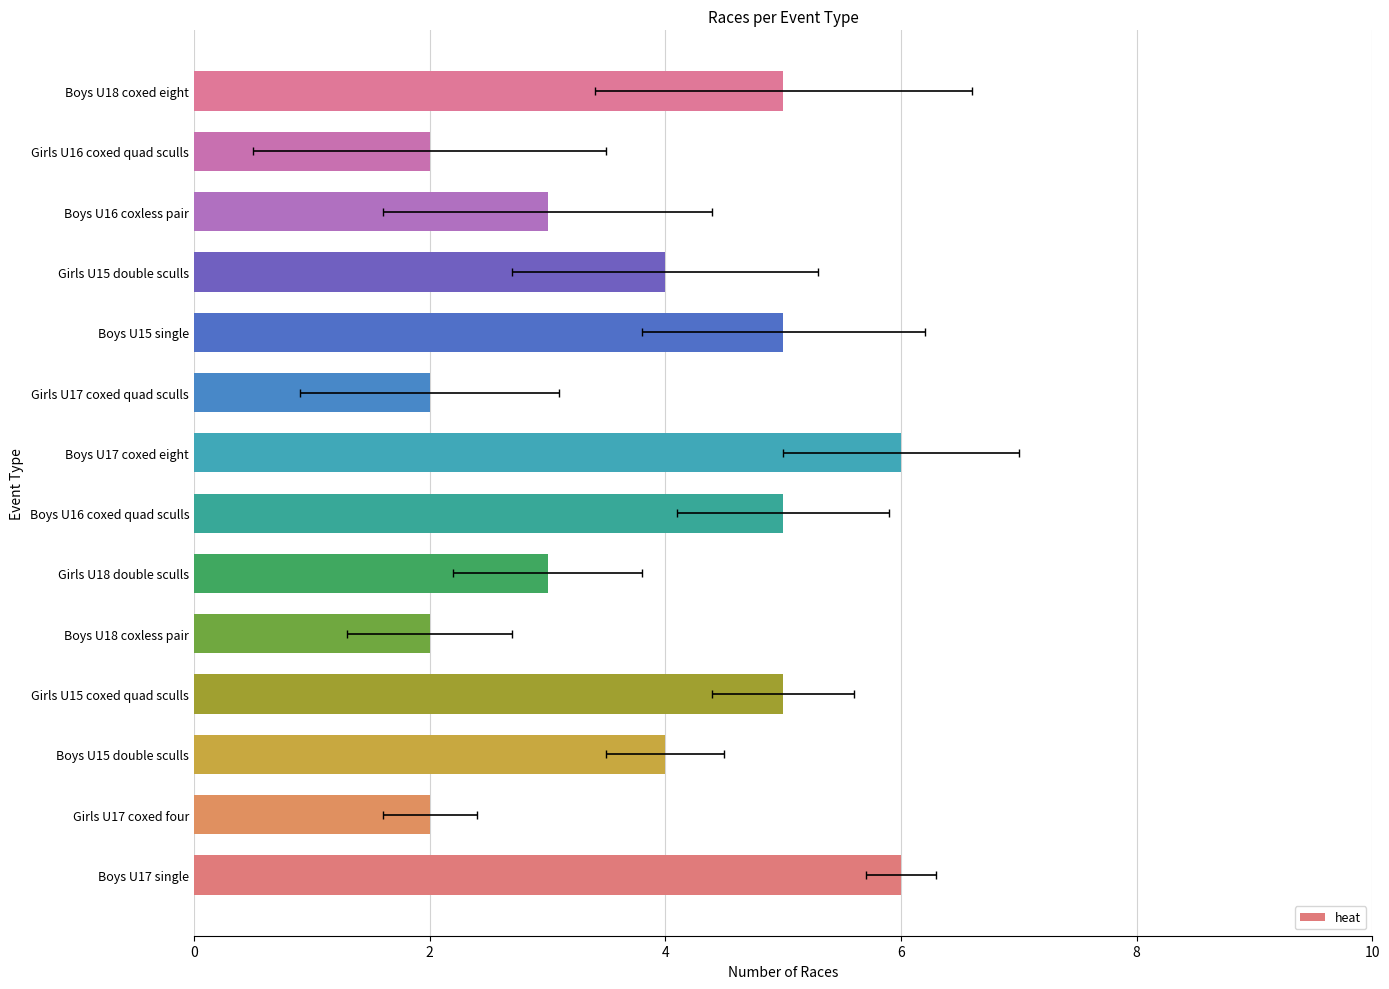

How many data points are less than 4?

6